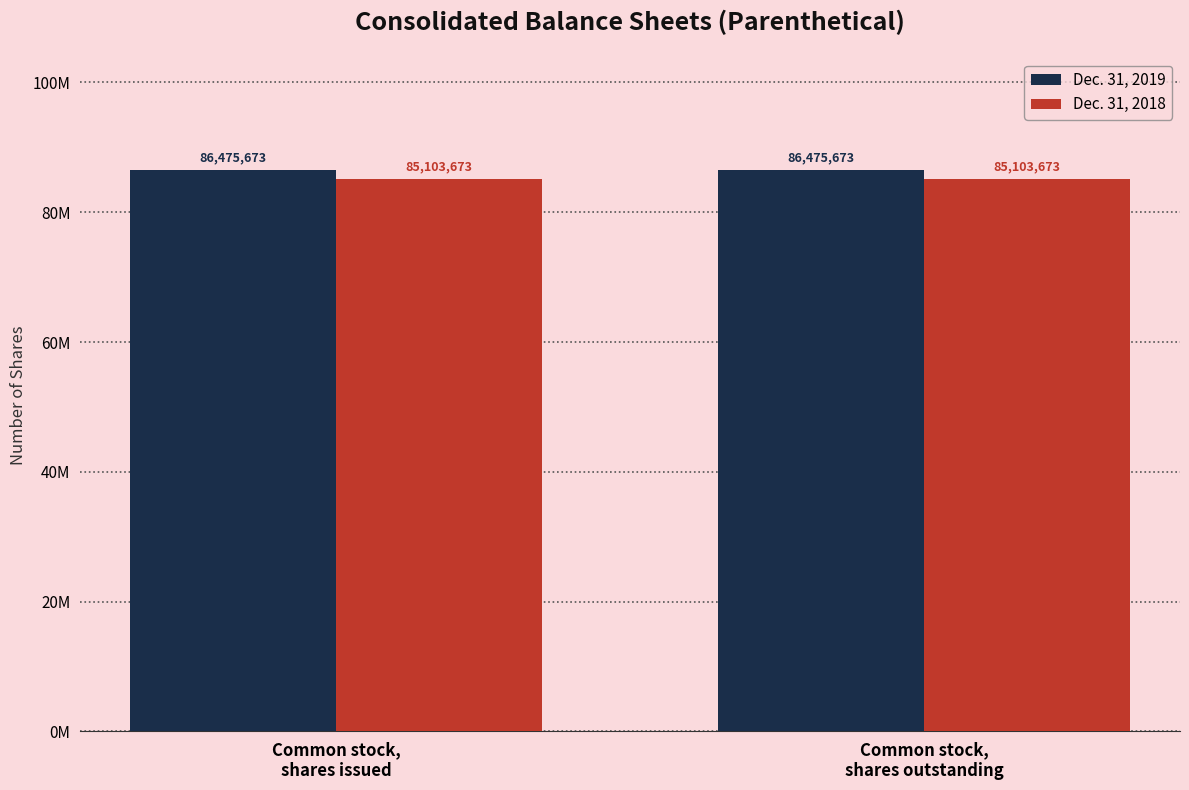

At which label is Dec. 31, 2018 closest to 85103673?

Common stock,
shares issued